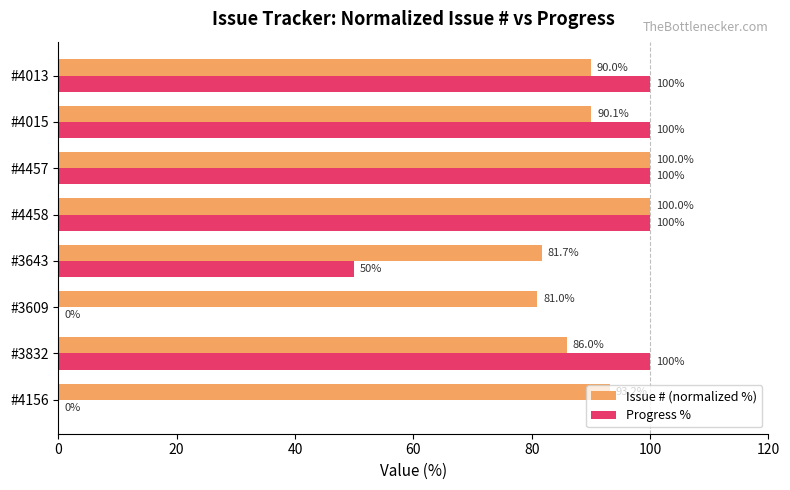

The Progress % series shows 100.0 at #3832. True or false?

True